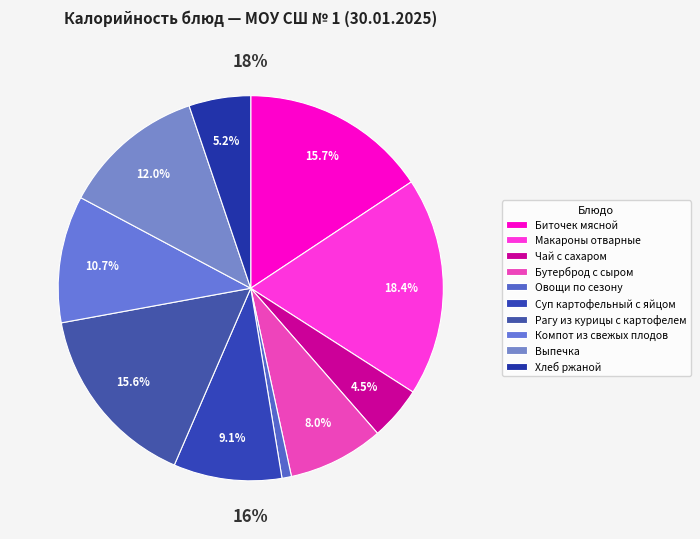

What is the largest slice in the pie chart?

Макароны отварные